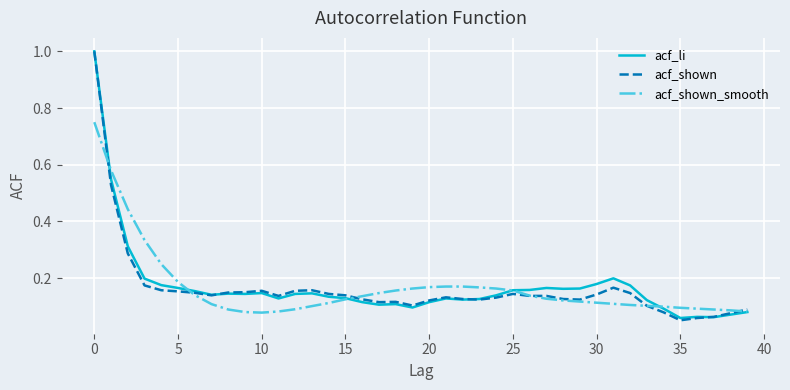

Which series has the widest spread of values?

acf_shown